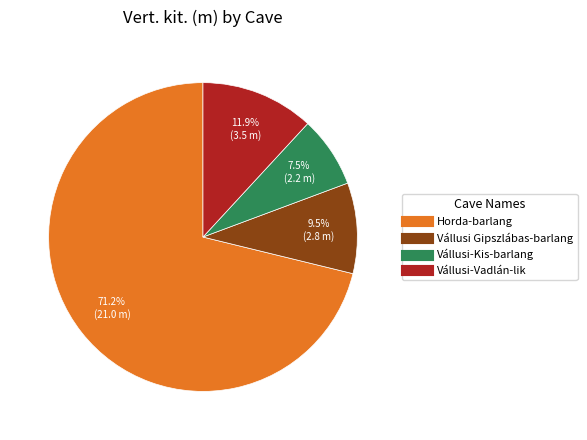

How many segments does this pie chart have?

4